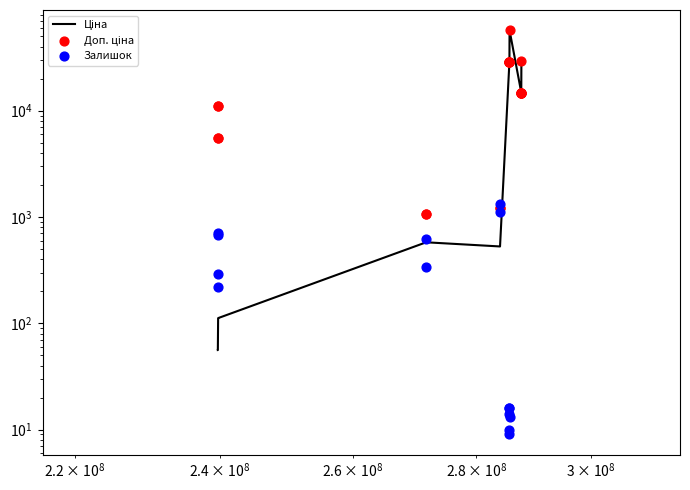

Which series has the widest spread of Y values?

Ціна